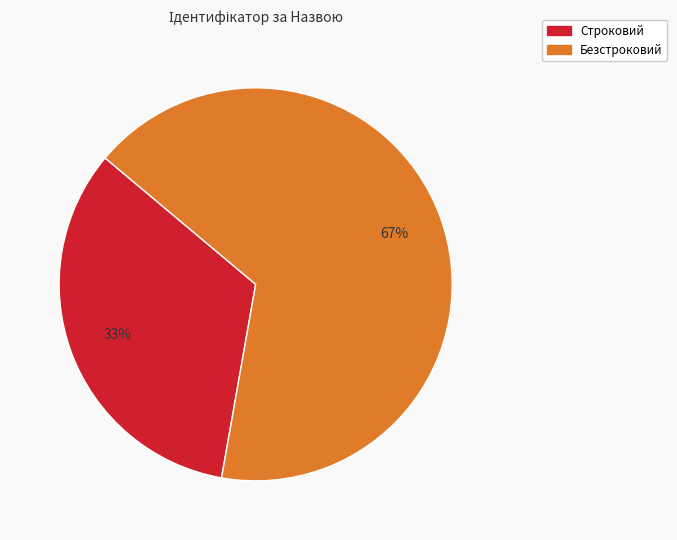

What is the ratio of the value at Безстроковий to the value at Строковий?

2.0